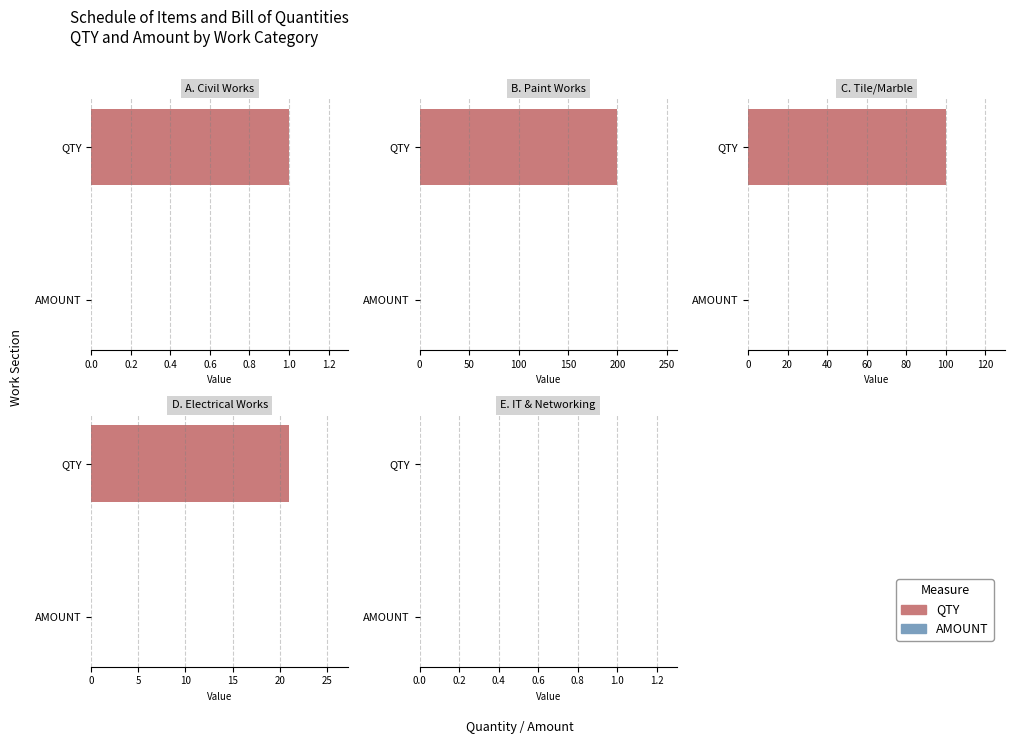

What is the highest value of the QTY series?

200